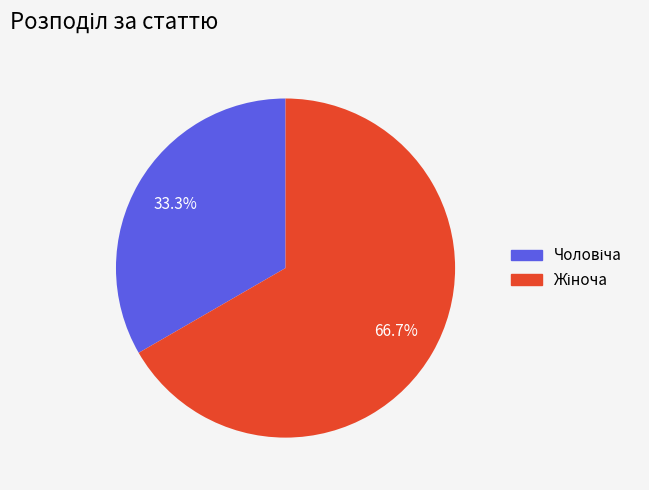

Is there any slice that represents more than half of the pie?

Yes